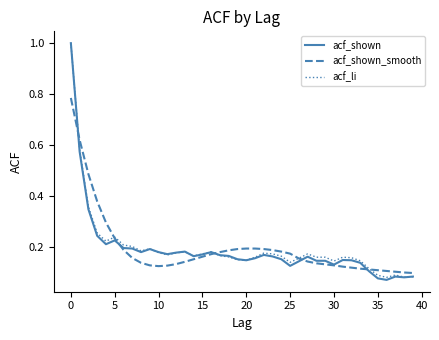

Which series has the widest spread of values?

acf_shown